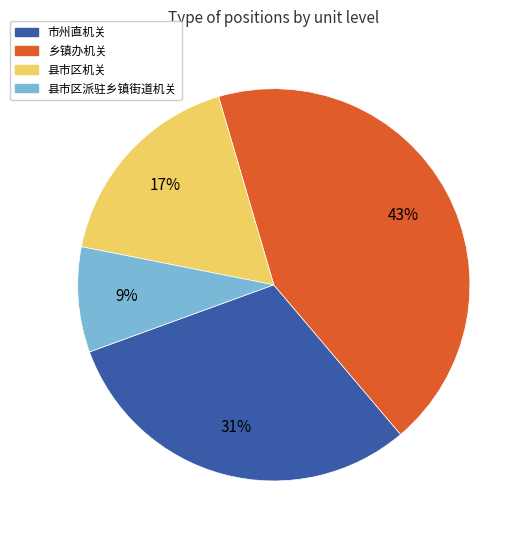

Which category has the smallest portion of the pie?

县市区派驻乡镇街道机关